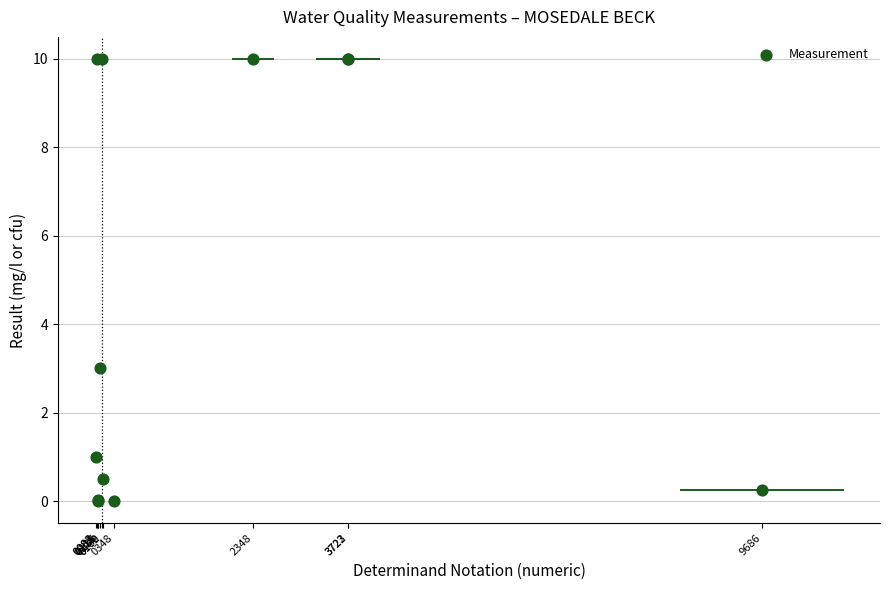

What Y value in the scatter plot is closest to 5?

3.0